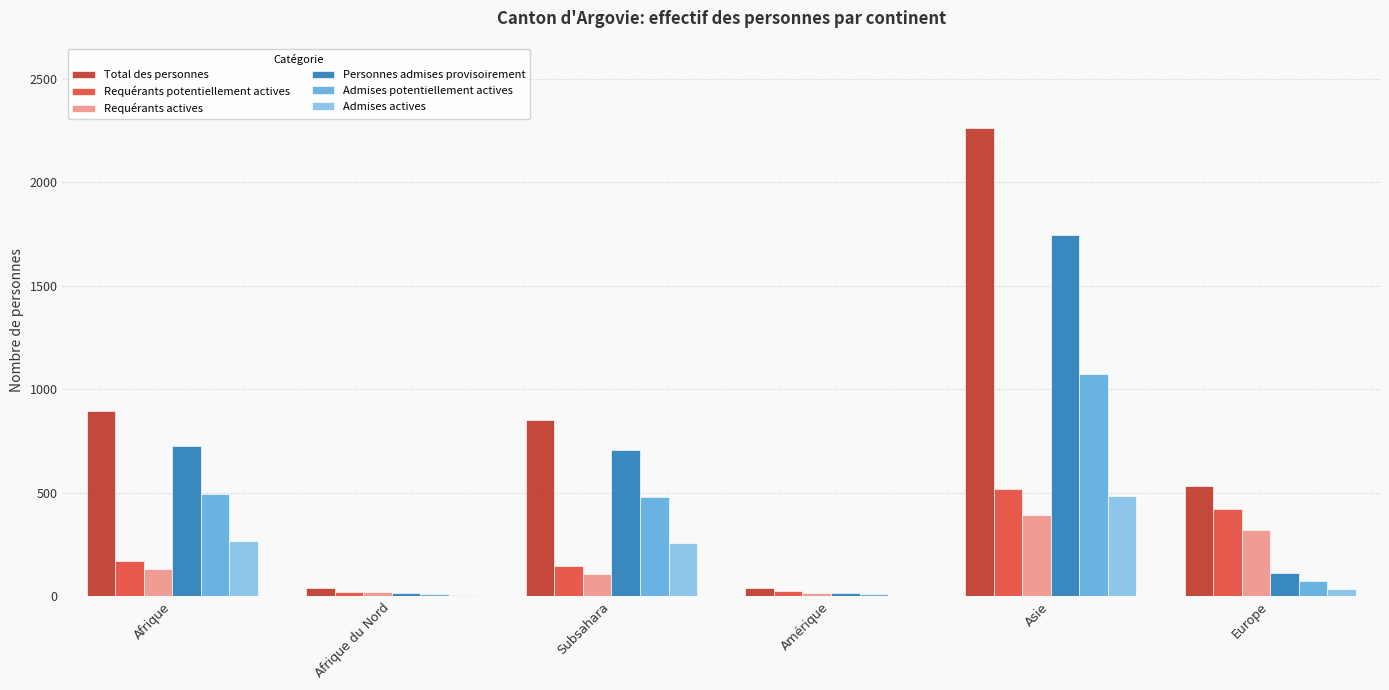

Does the chart contain stacked bars?

No